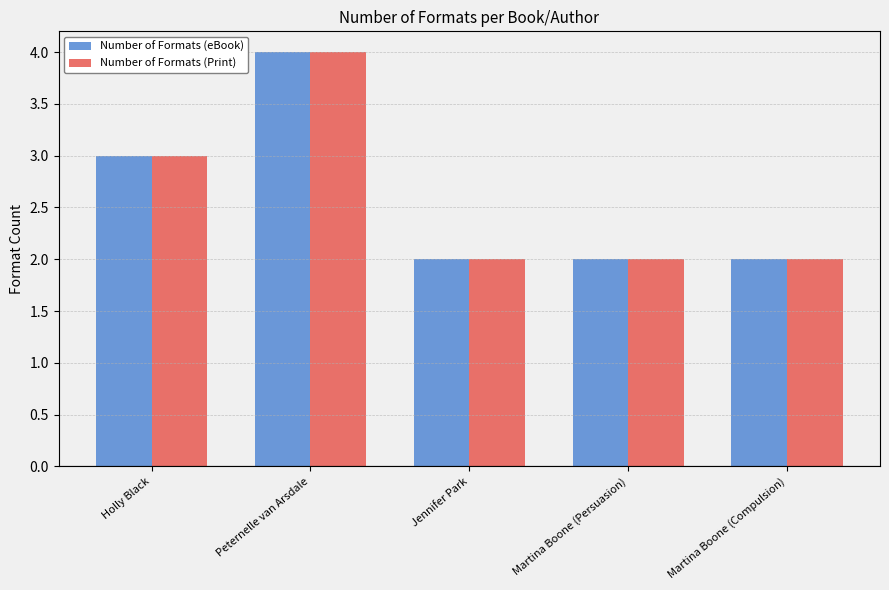

The value of Number of Formats (eBook) at Peternelle van Arsdale is 6. True or false?

False